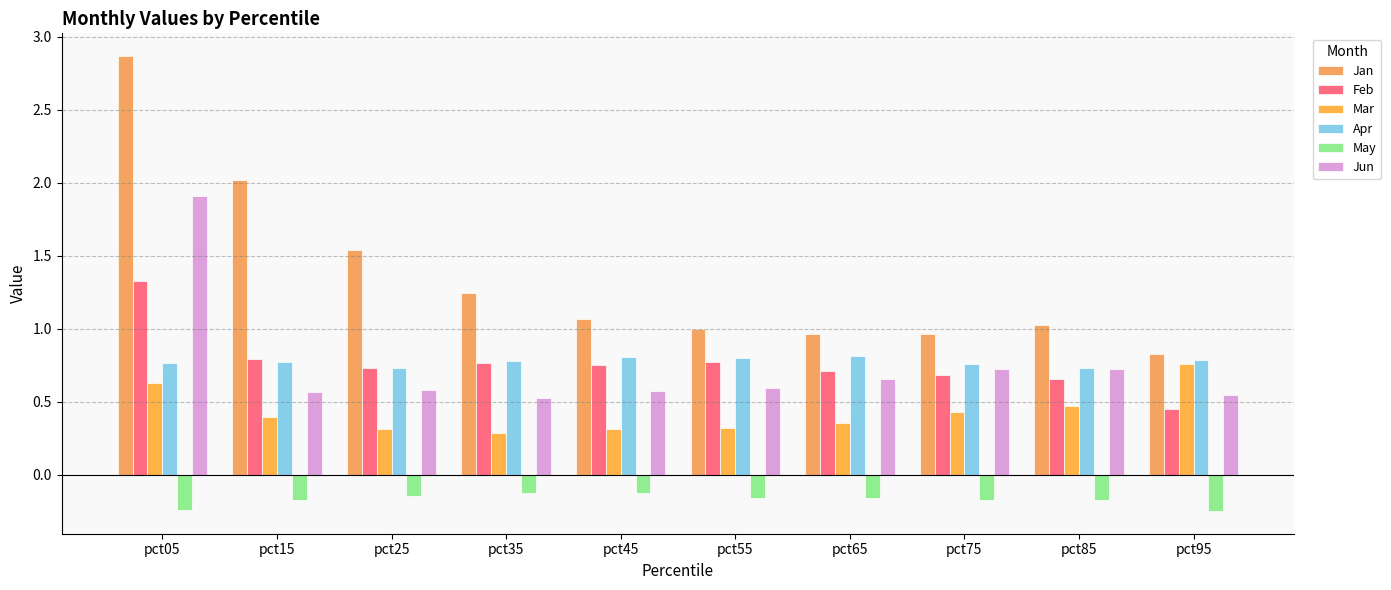

Is the value of May at pct05 greater than the value of Feb at pct05?

No